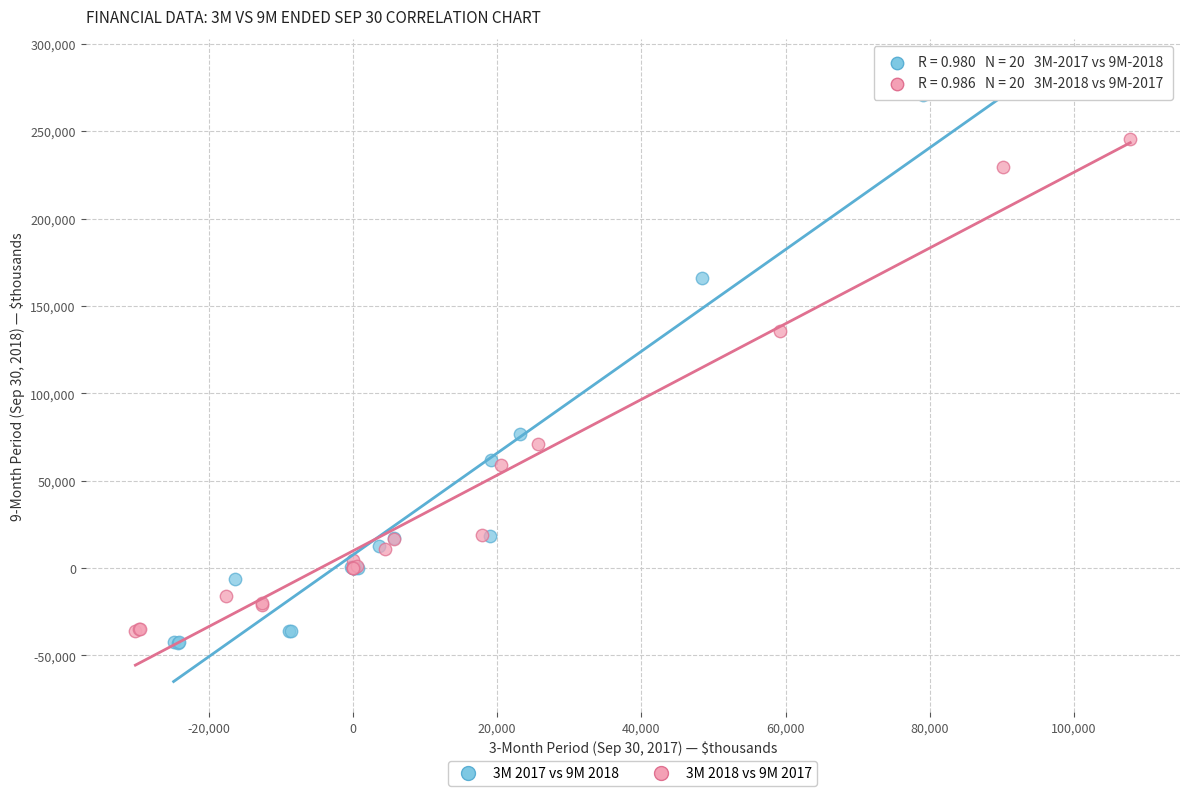

Which series has the widest spread of Y values?

3M 2017 vs 9M 2018